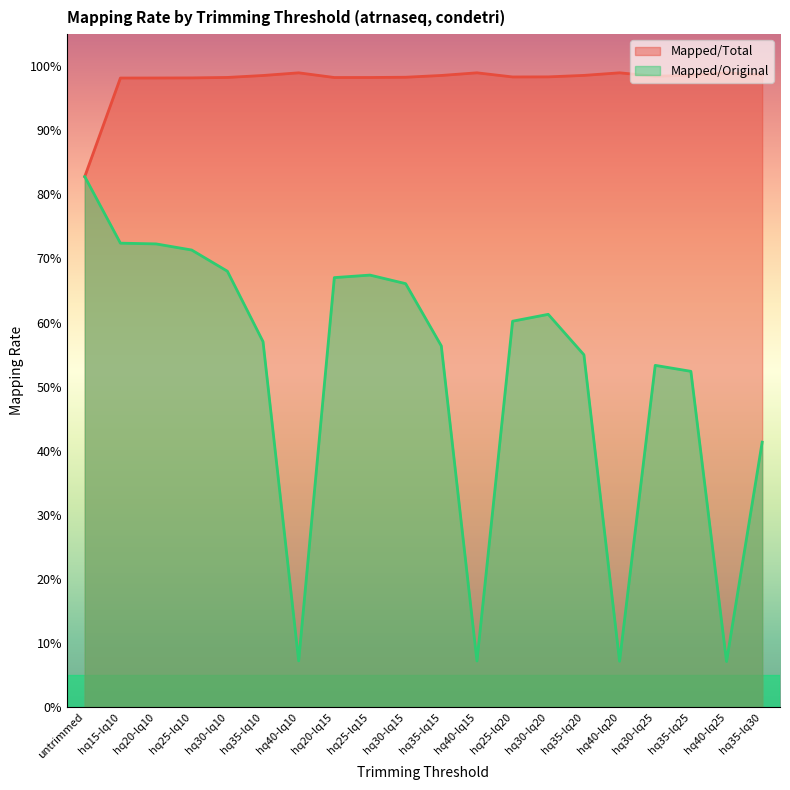

What is the lowest value of the Mapped/Original series?

0.1